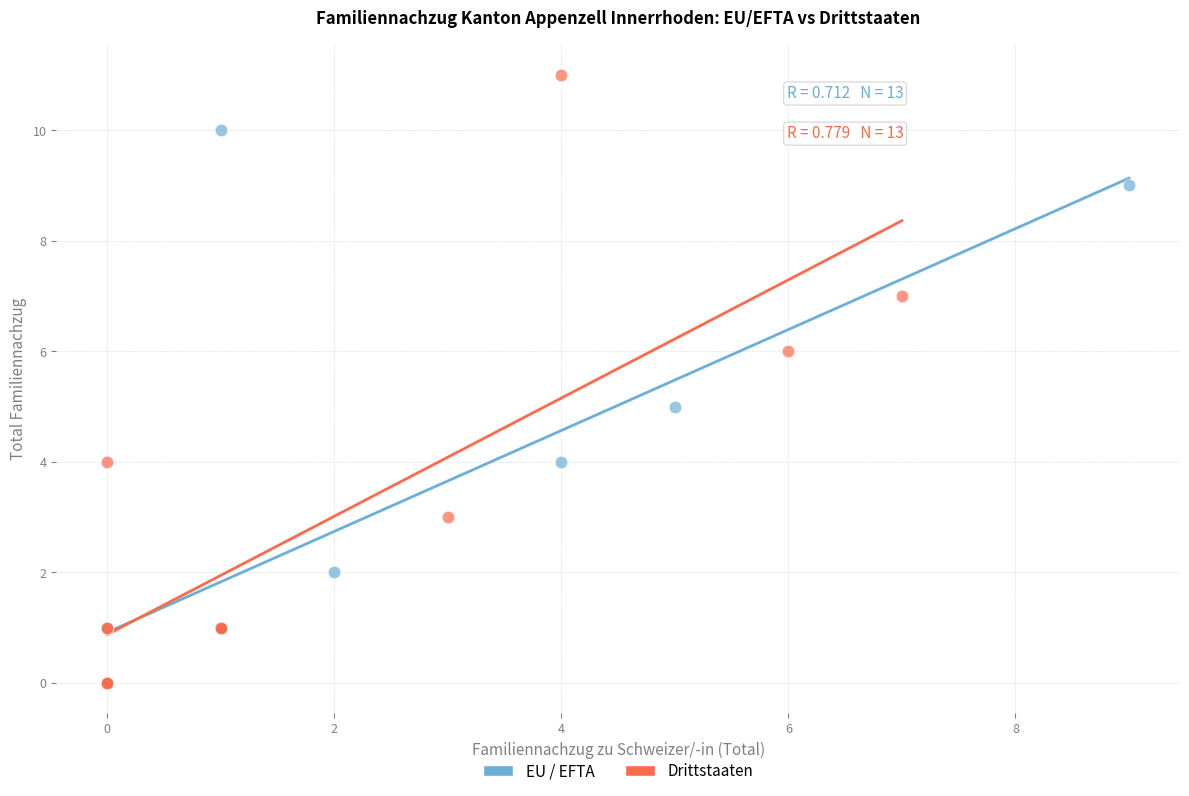

Which series has the largest Y range (max minus min)?

Drittstaaten